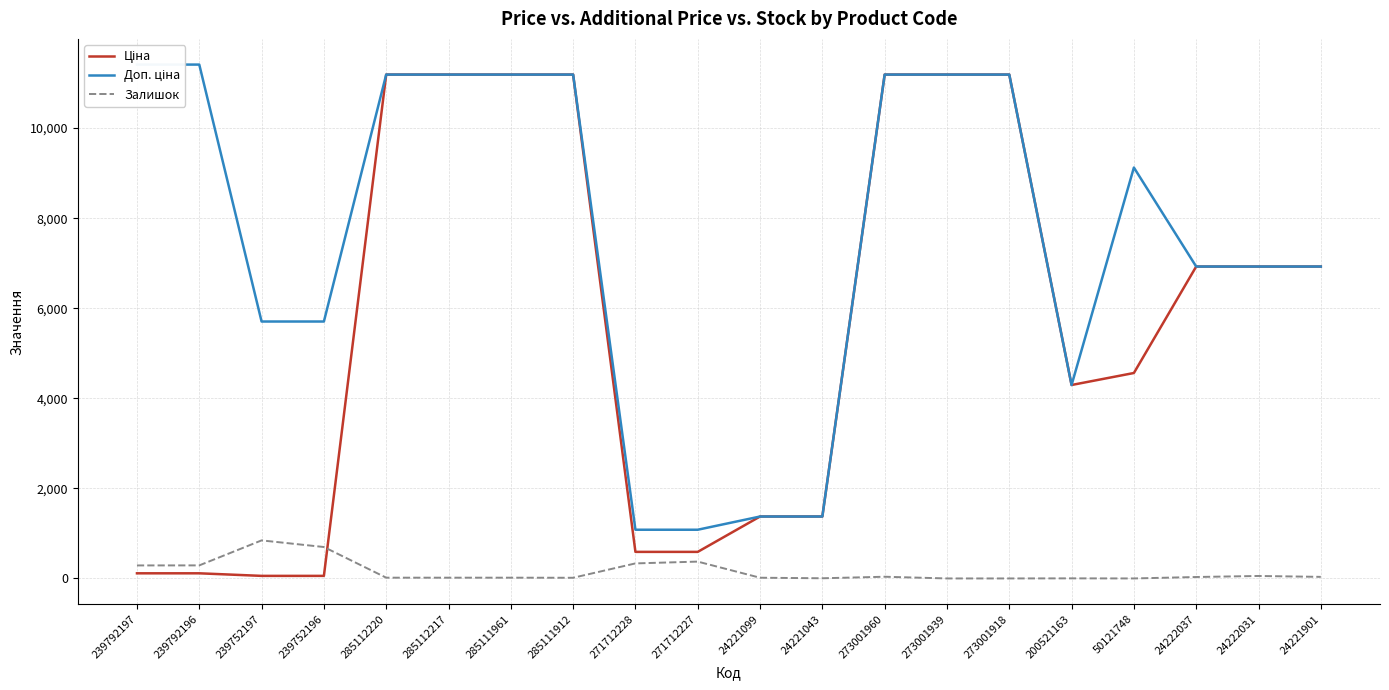

Does the chart display data point markers on the line(s)?

No